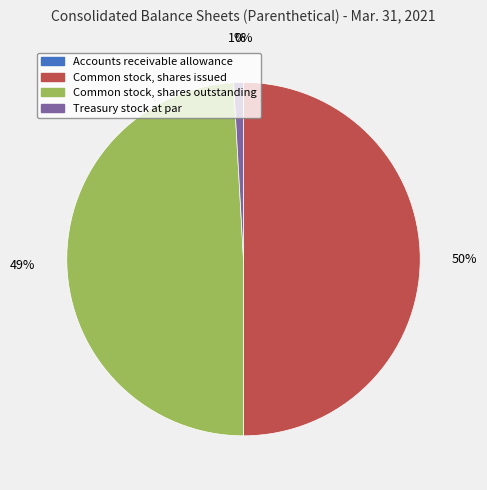

The Common stock, shares outstanding slice represents 49% of the pie. True or false?

True